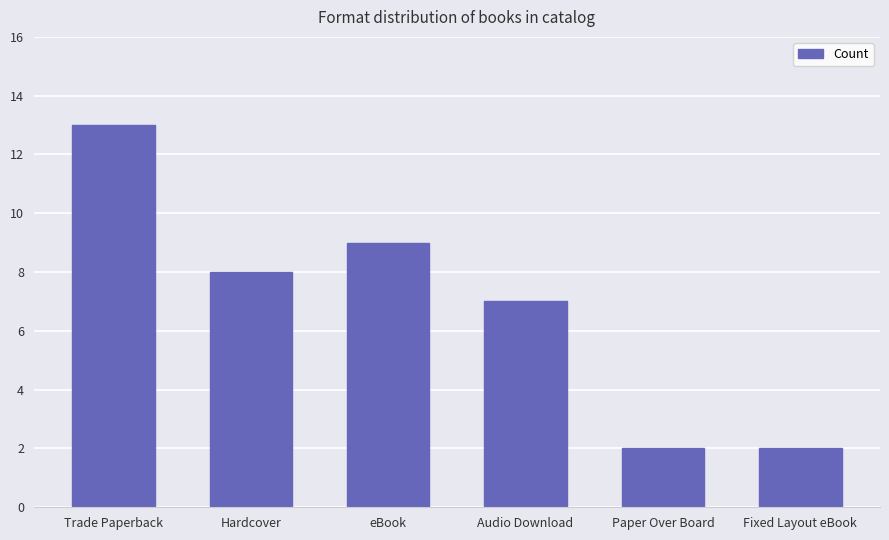

What is the difference between the second highest and second lowest values?

7